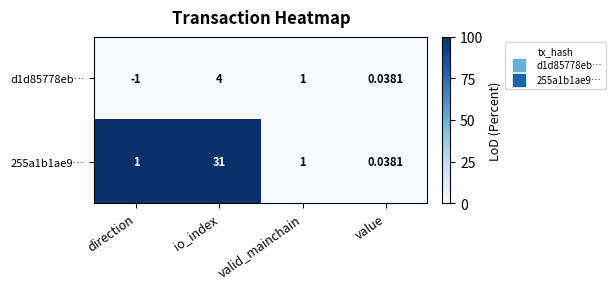

Which category has the lowest value across all series?

direction